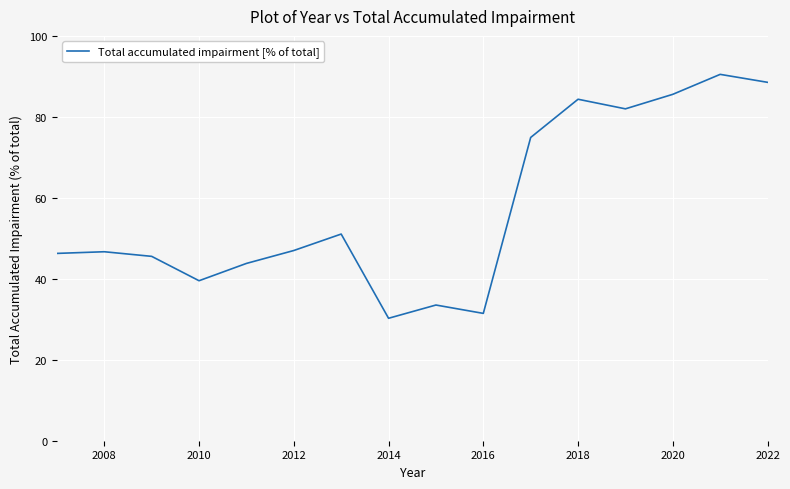

What is the greatest value displayed?

90.5